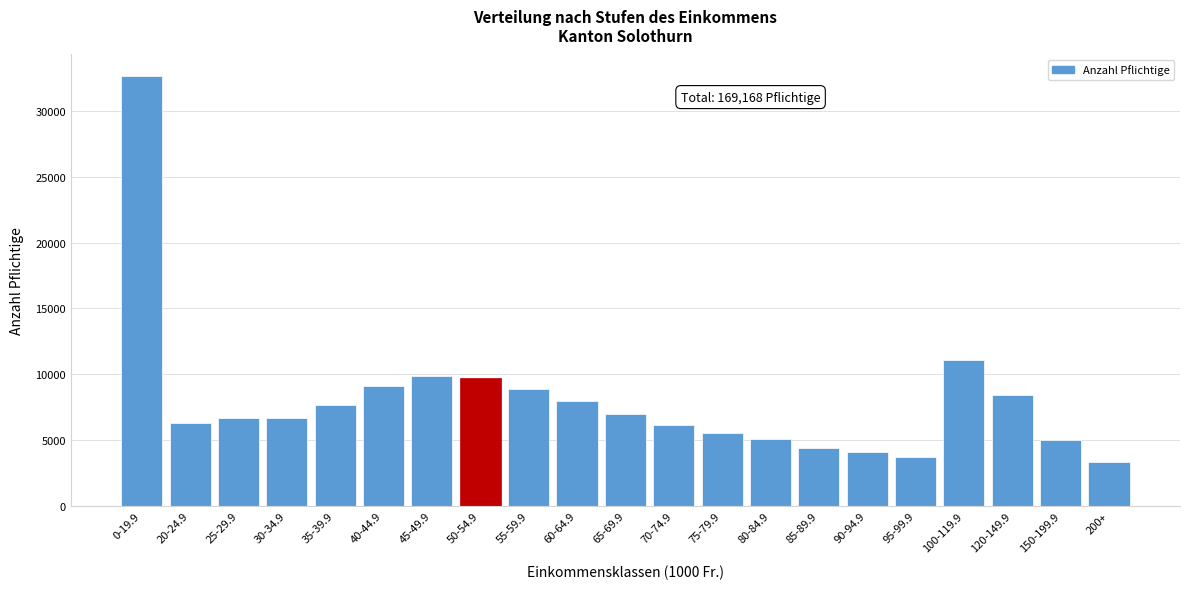

What is the label of the 13th bar from the left?

75-79.9